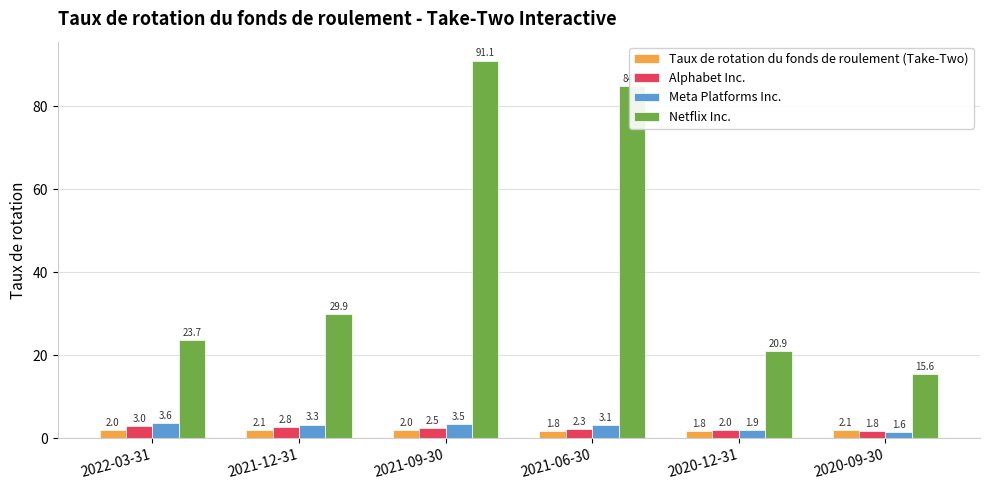

What is the difference between the highest and lowest values at 2020-12-31?

19.1